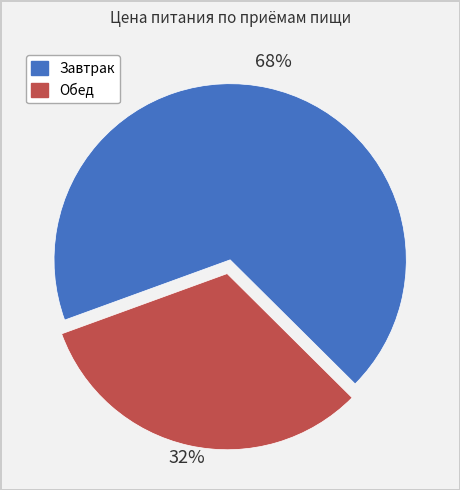

To the nearest percent, what is the combined percentage of Обед and Завтрак?

100%